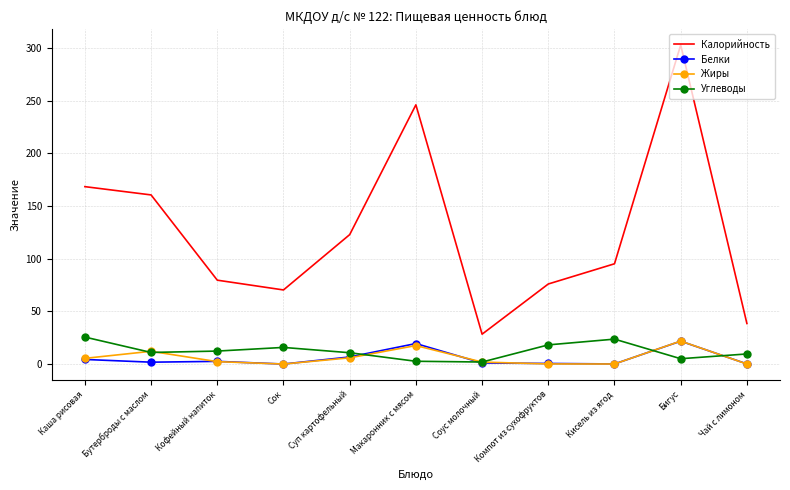

What is the difference between the Углеводы values at Компот из сухофруктов and Макаронник с мясом?

15.6